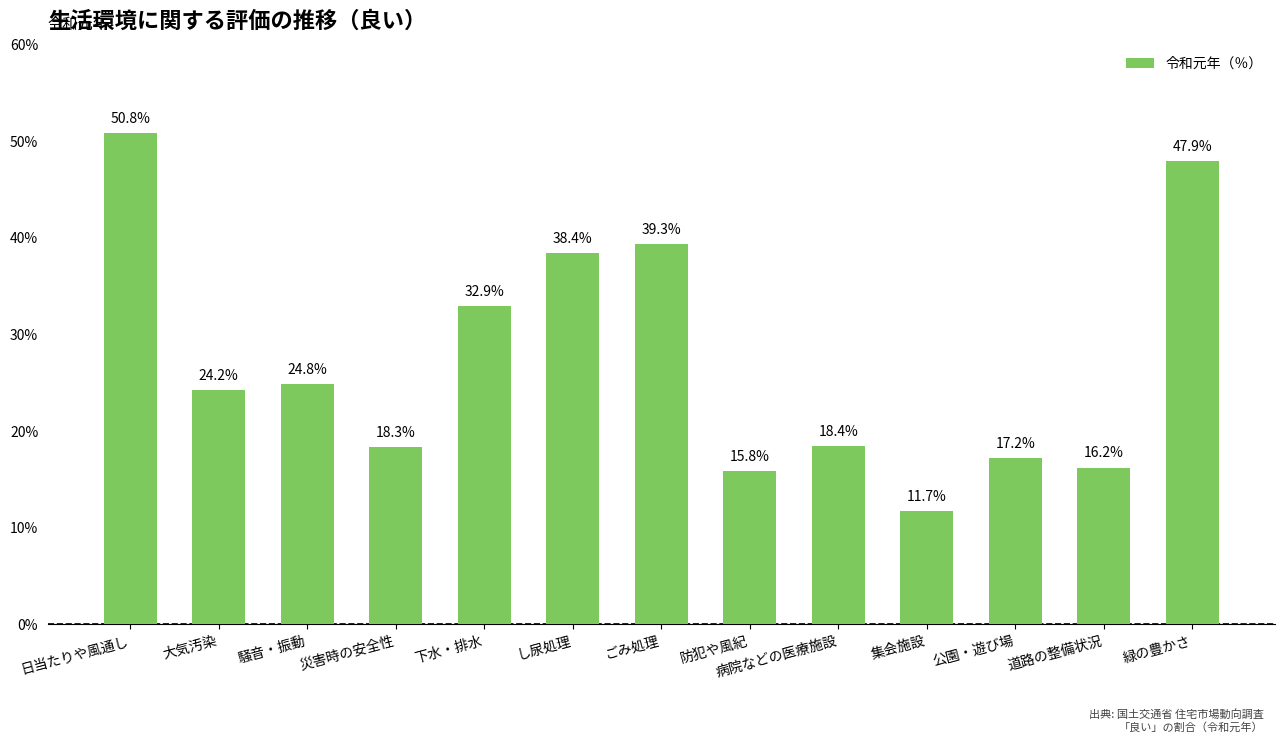

How many data points are above 24?

7